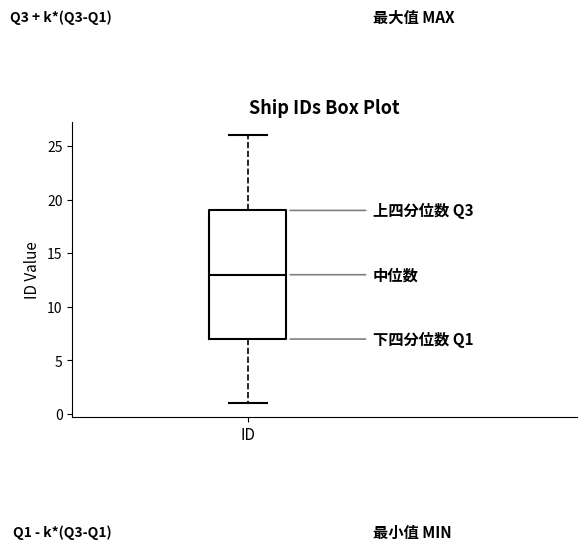

Transcribe this box plot: give where the median line is, the range the box spans, and where the two whiskers end, as read against the y-axis. The values are not printed on the chart, so give them approximately, as read against the axis.

median 13, box 7 to 19, whiskers 1 to 26